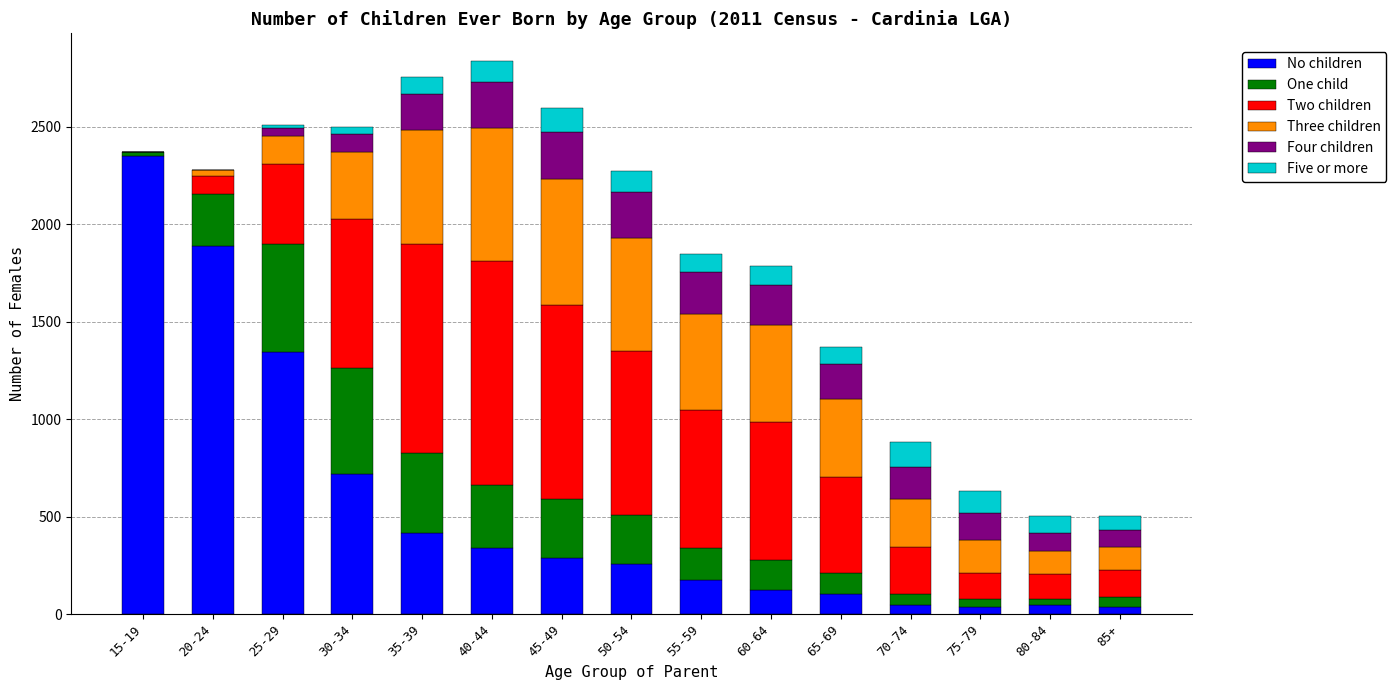

At which label is No children closest to 1192?

25-29